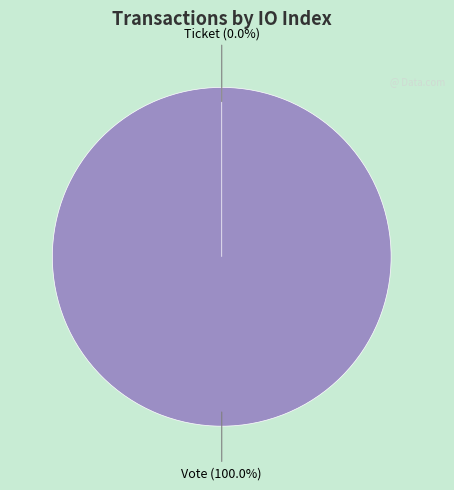

Which slice is the smallest?

Ticket (tx_index=0)